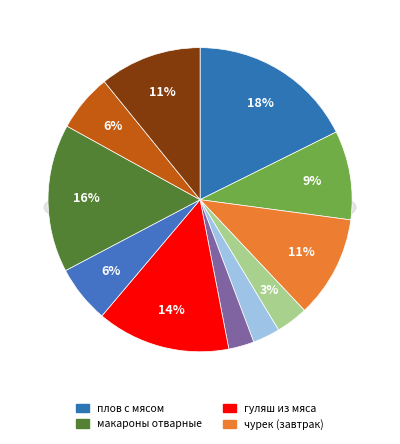

To the nearest percent, what is the average slice percentage?

9%